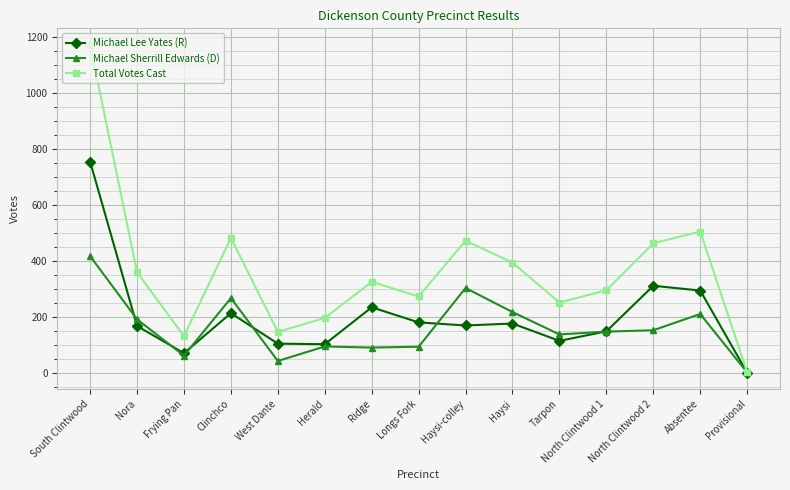

What is the sum of the Michael Lee Yates (R) values at Haysi-colley and Provisional?

169